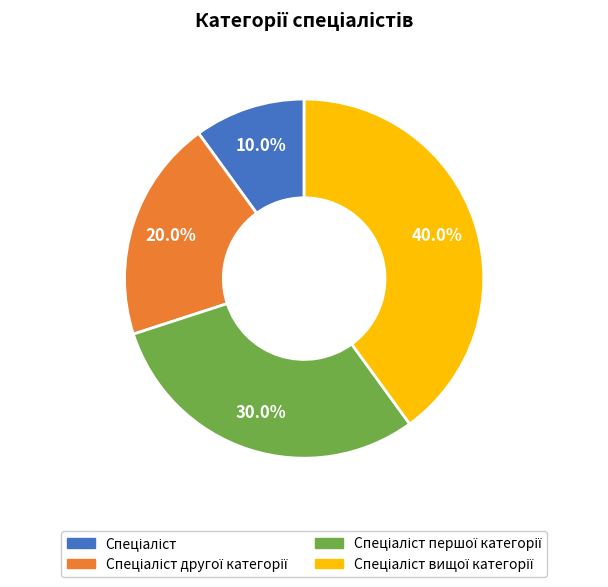

Is there any slice that represents more than half of the pie?

No